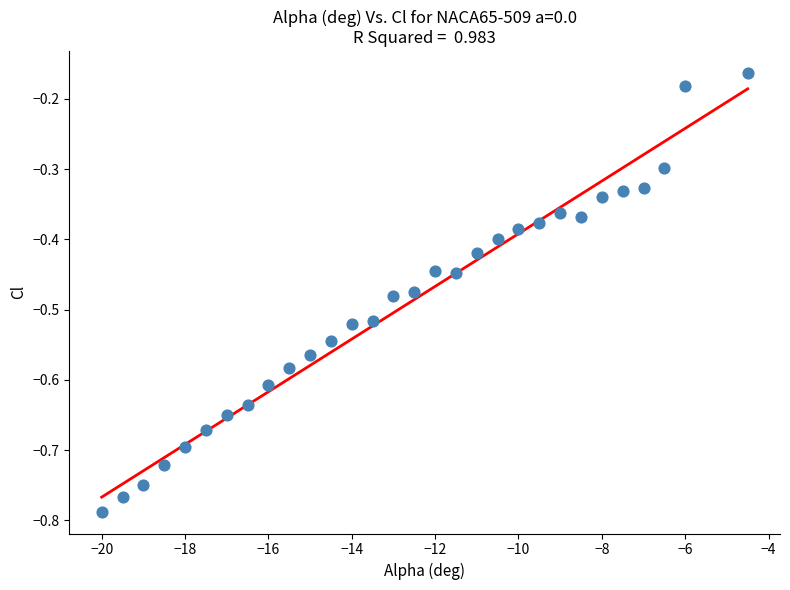

What is the range of X values (max minus min)?

15.5